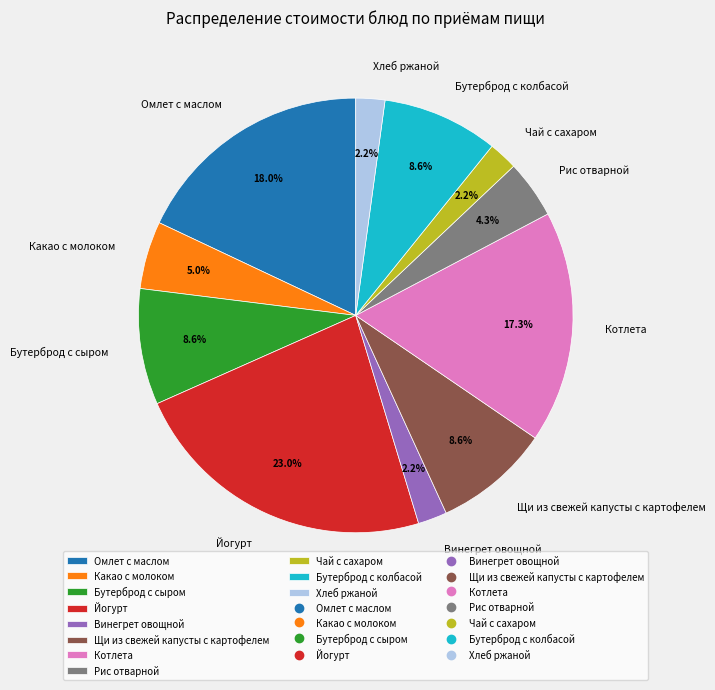

Which slice is the largest?

Йогурт